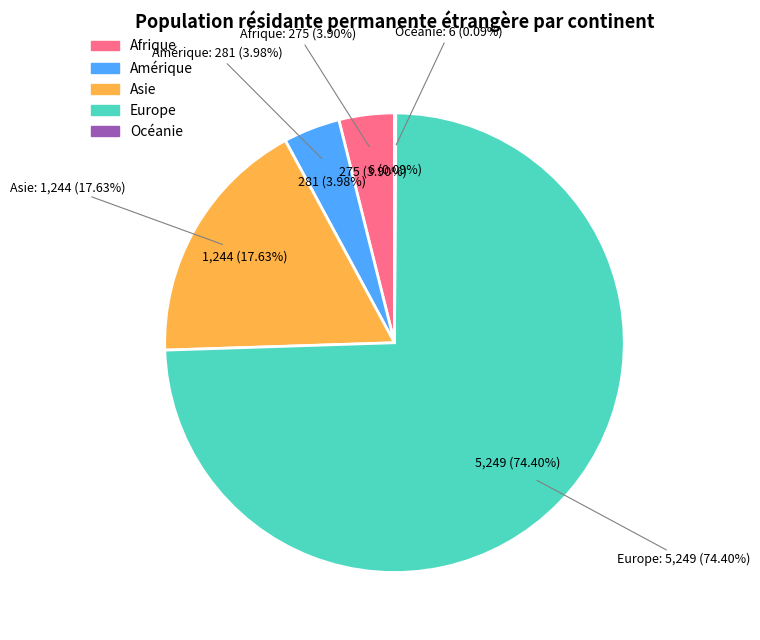

The Océanie slice represents 0% of the pie. True or false?

True